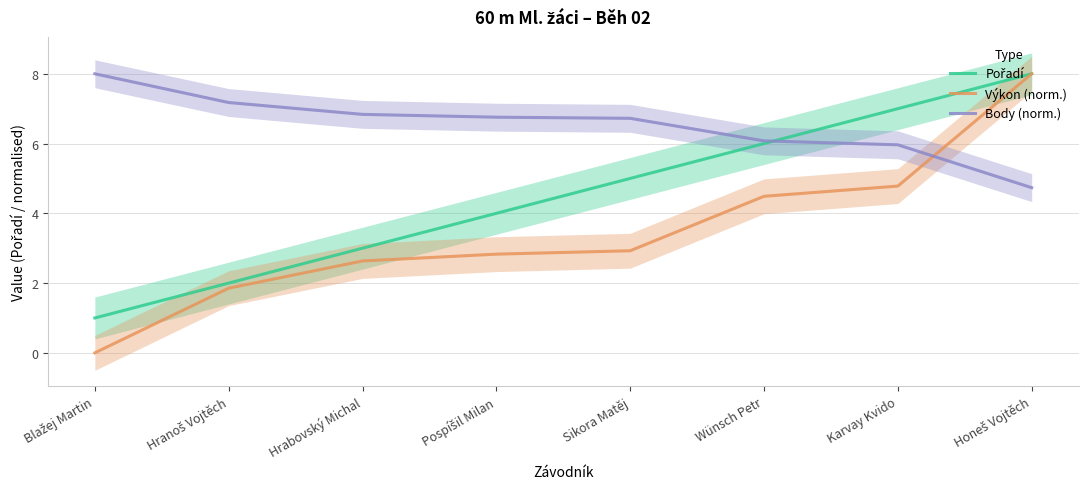

Which category has the highest value across all series?

Honeš Vojtěch